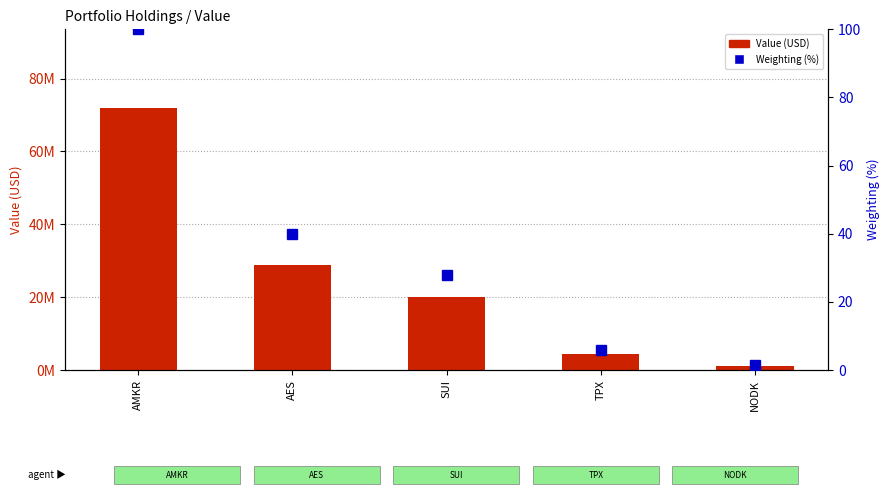

How many data points in Value (USD) are above 20020000?

2